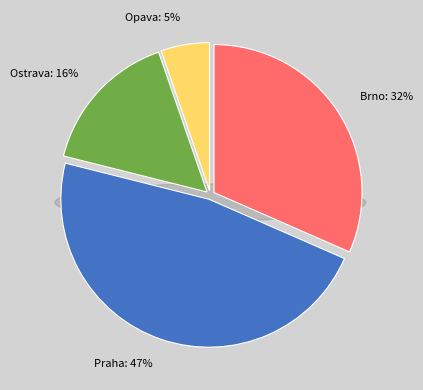

Does Praha represent more than half of the total?

No